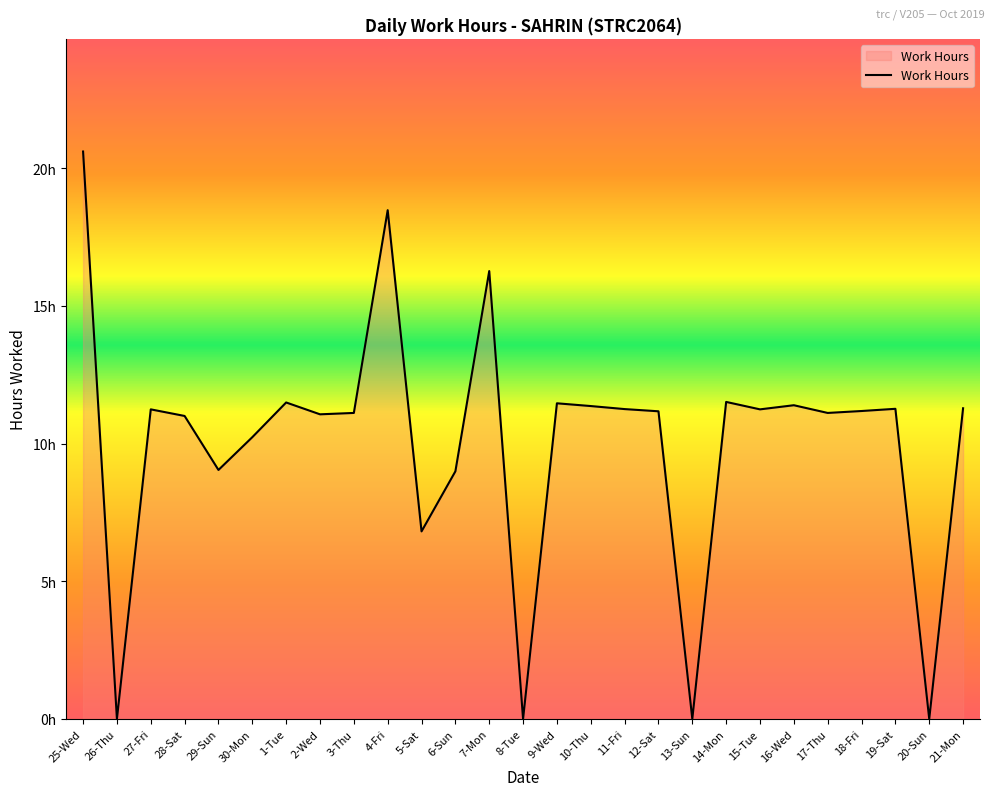

Where is the data nearest to the value 10?

30-Mon